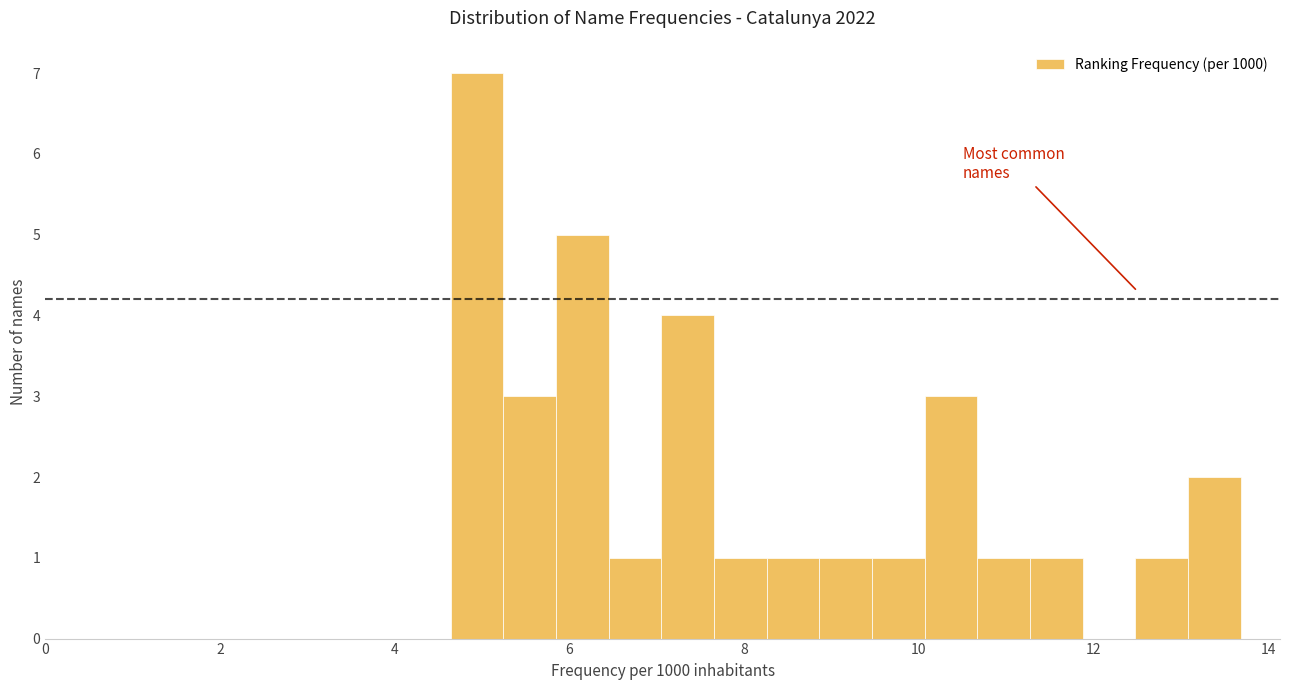

Around what value on the x-axis is the tallest bar? Give the approximate position of its centre, as read against the axis.

5.0